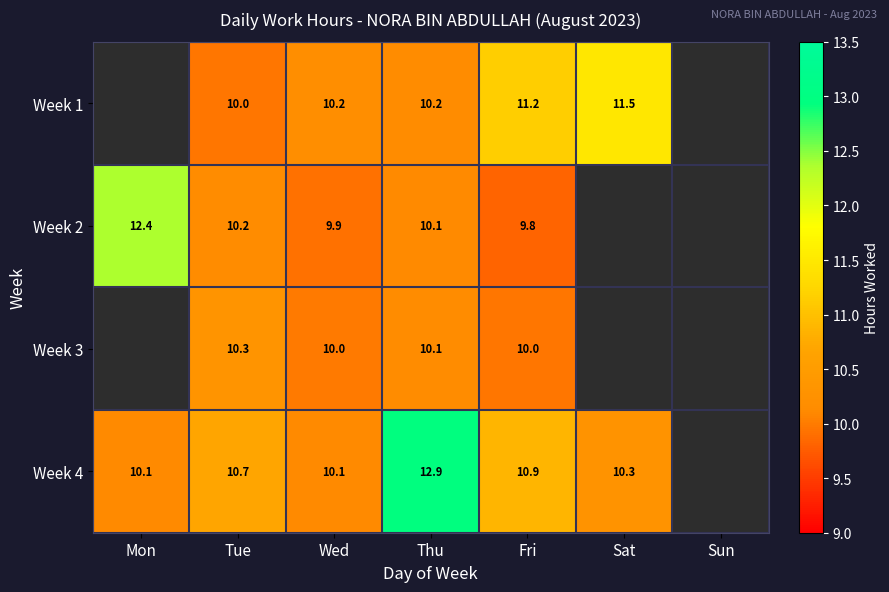

Rank the series at Fri from lowest to highest value.

Week 2, Week 3, Week 4, Week 1